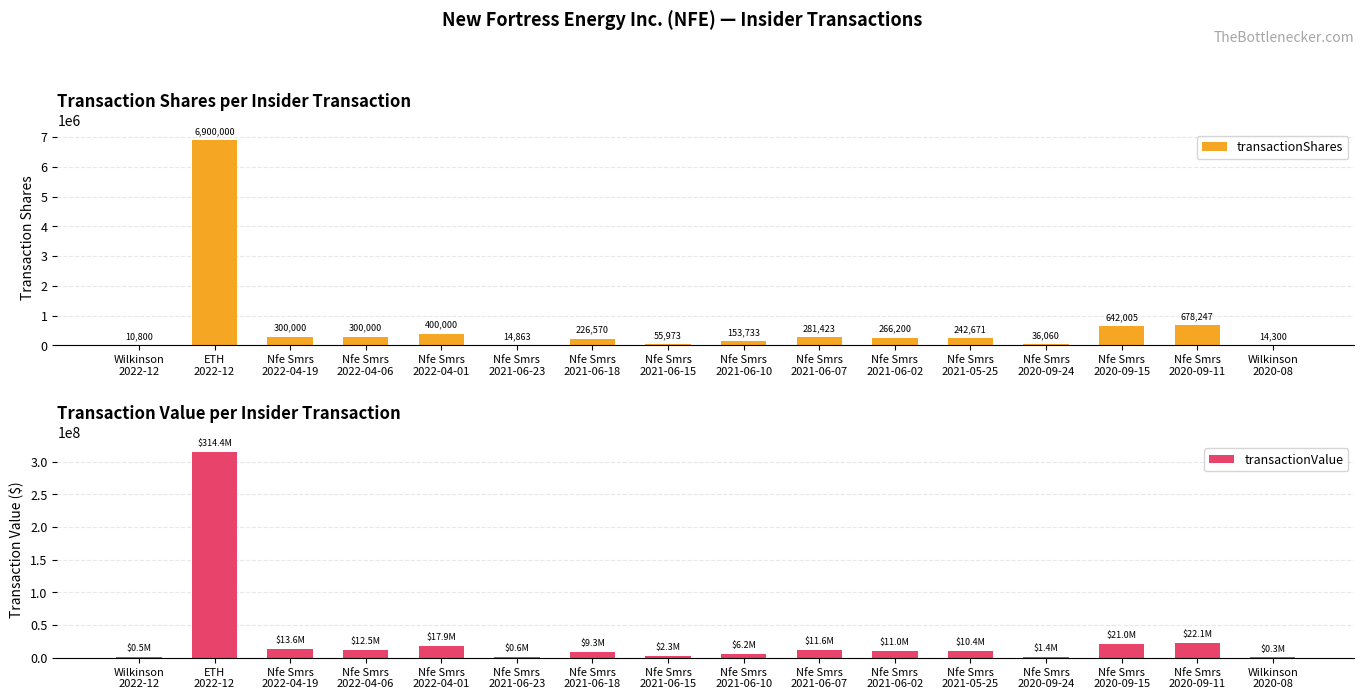

Reading right to left, what are all the values shown in this chart?

transactionShares: 14300	678247	642005	36060	242671	266200	281423	153733	55973	226570	14863	400000	300000	300000	6900000	10800
transactionValue: 337623	22085706	21039284	1352971	10418015	10975597	11590406	6210349	2266347	9254042	602546	17945682	12484336	13583304	314364000	454349